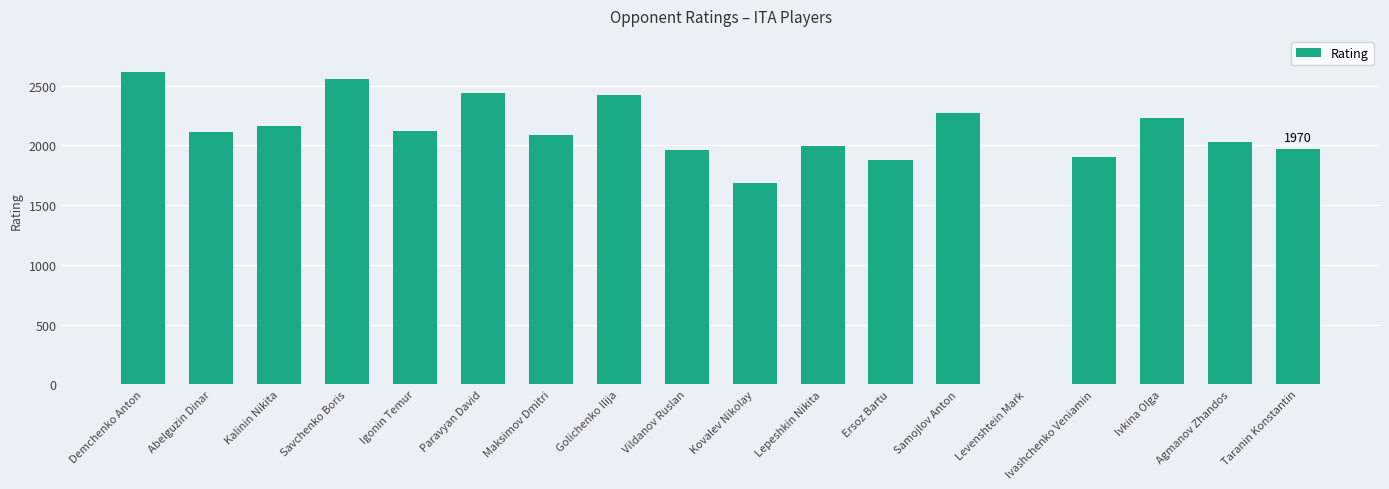

What value does the data have at Vildanov Ruslan, to the nearest 100?

2000